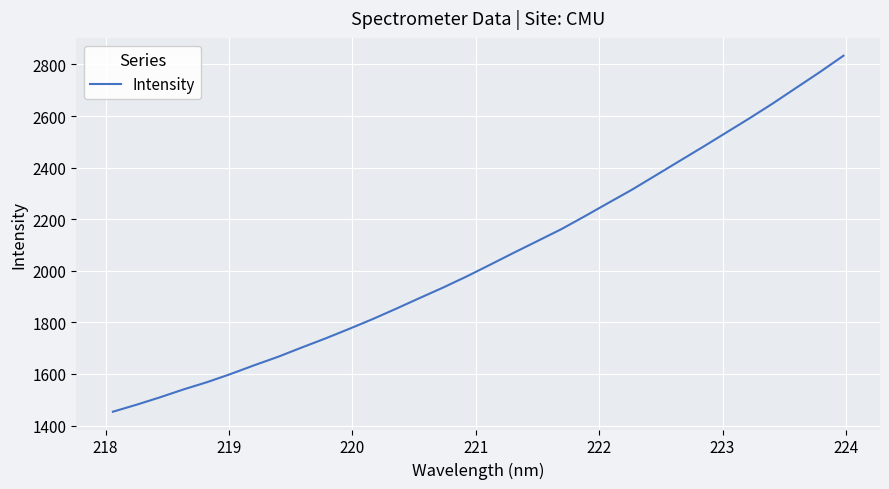

What is the maximum value shown in the chart?

2834.1